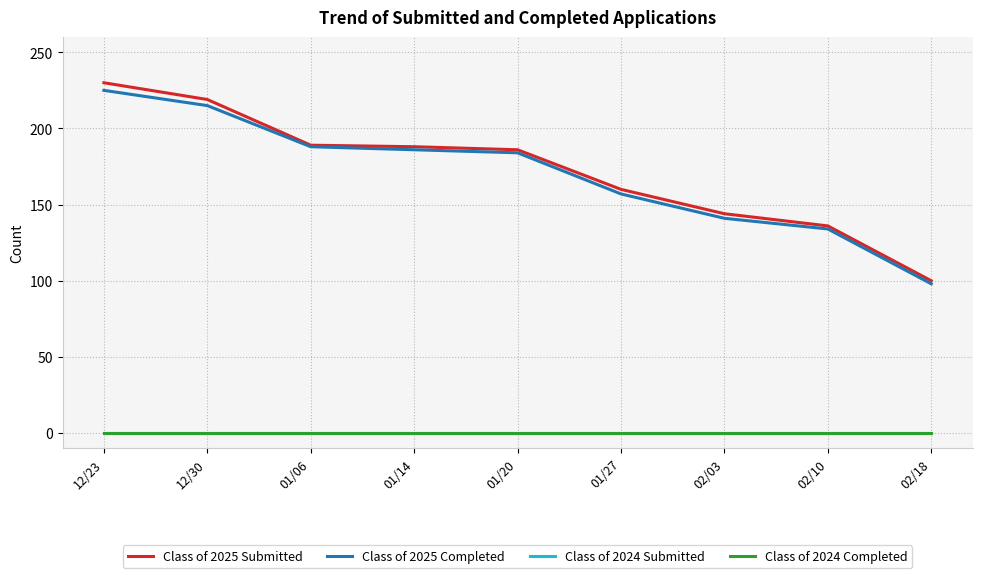

Is this an area chart (filled region under the line)?

No